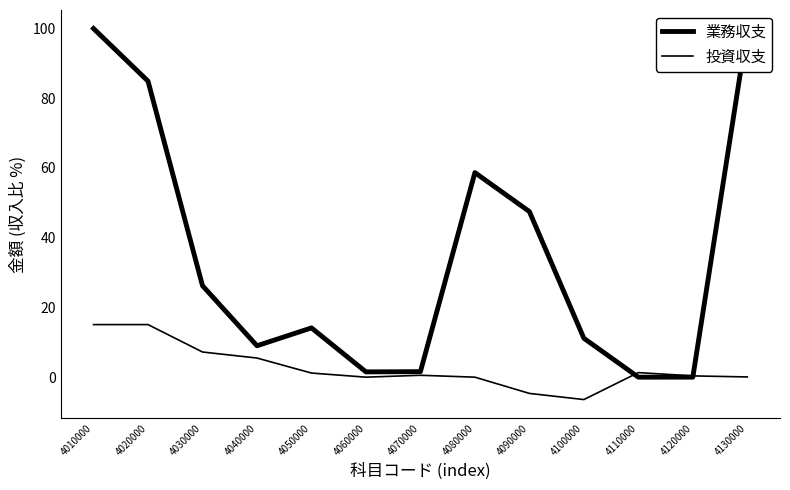

Which series has the largest total across all categories?

業務収支